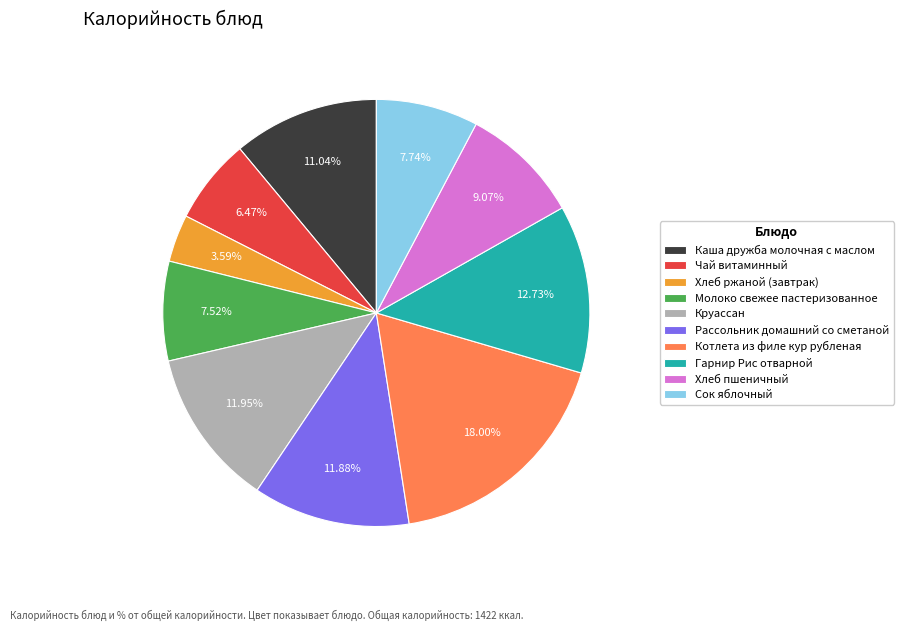

To the nearest percent, what percentage of the pie is Рассольник домашний со сметаной?

12%